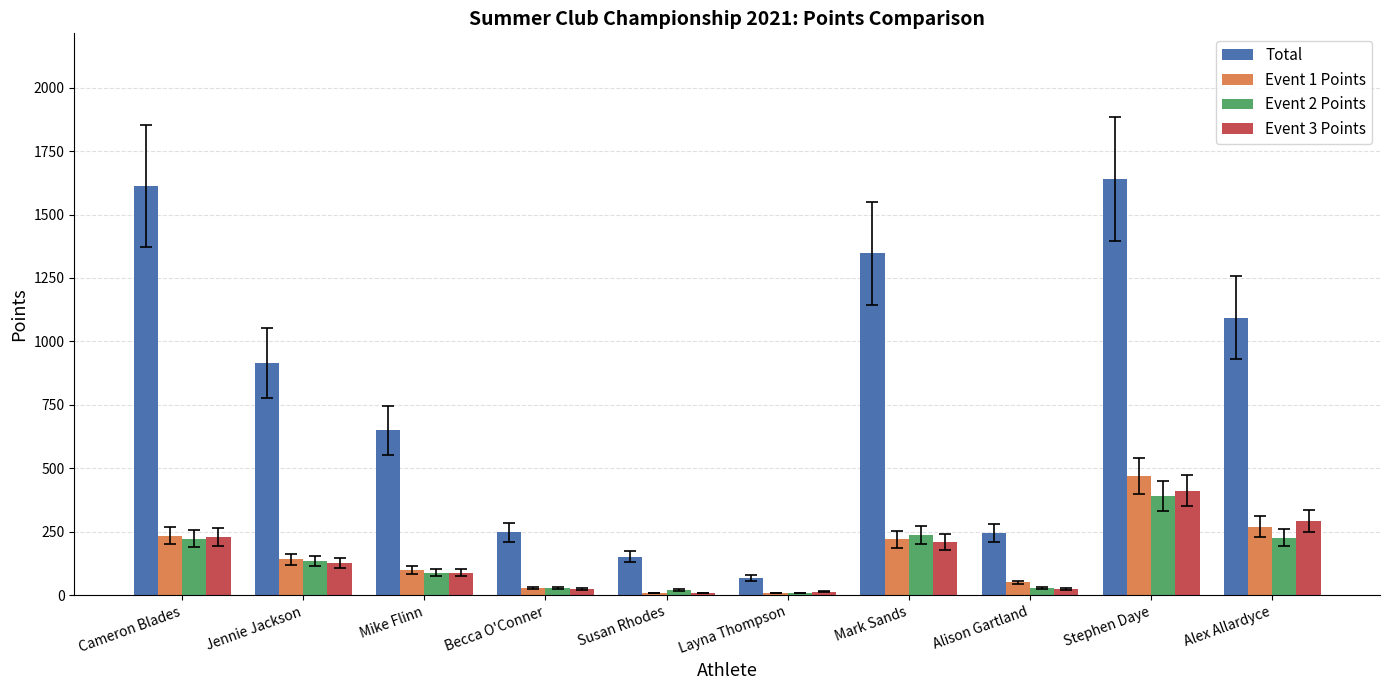

True or false: Event 1 Points has a value of 221 at Mark Sands.

True